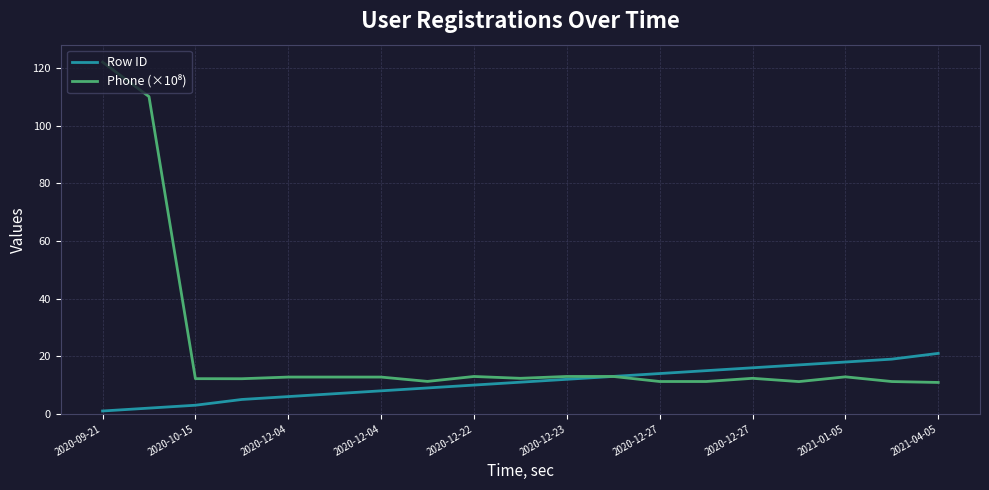

How many lines are shown in the chart?

2